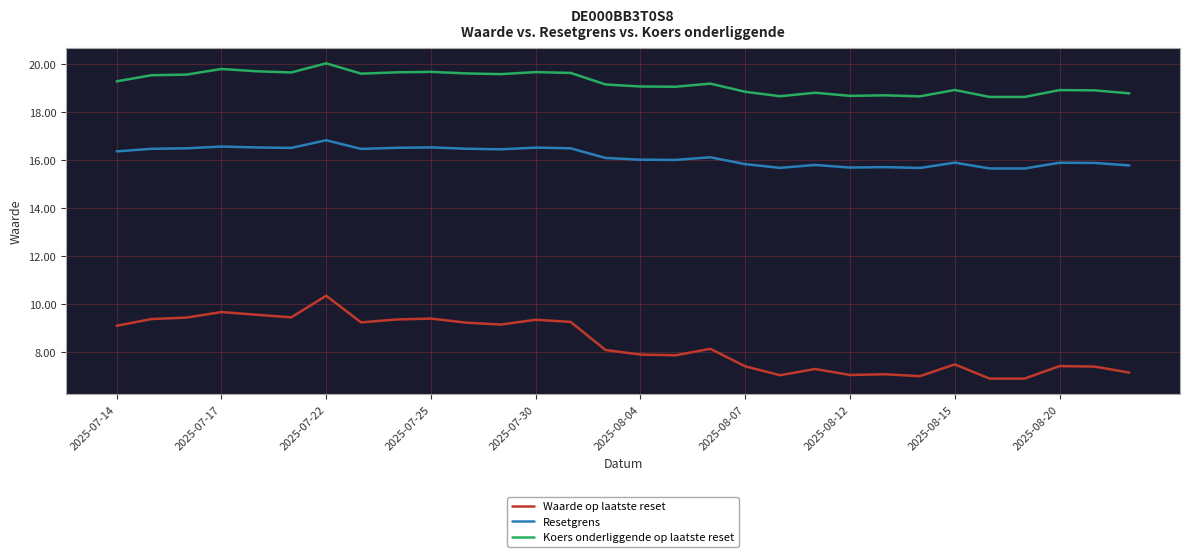

Which series has the widest spread of values?

Waarde op laatste reset